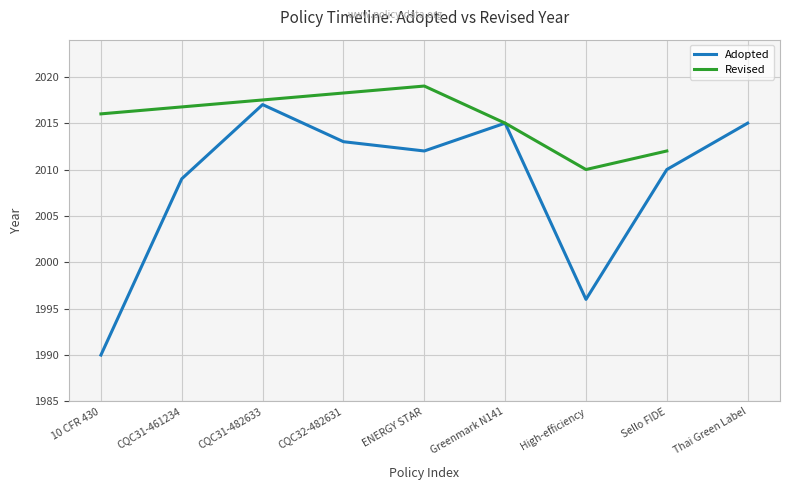

At which label does the data first exceed 2012?

CQC31-482633